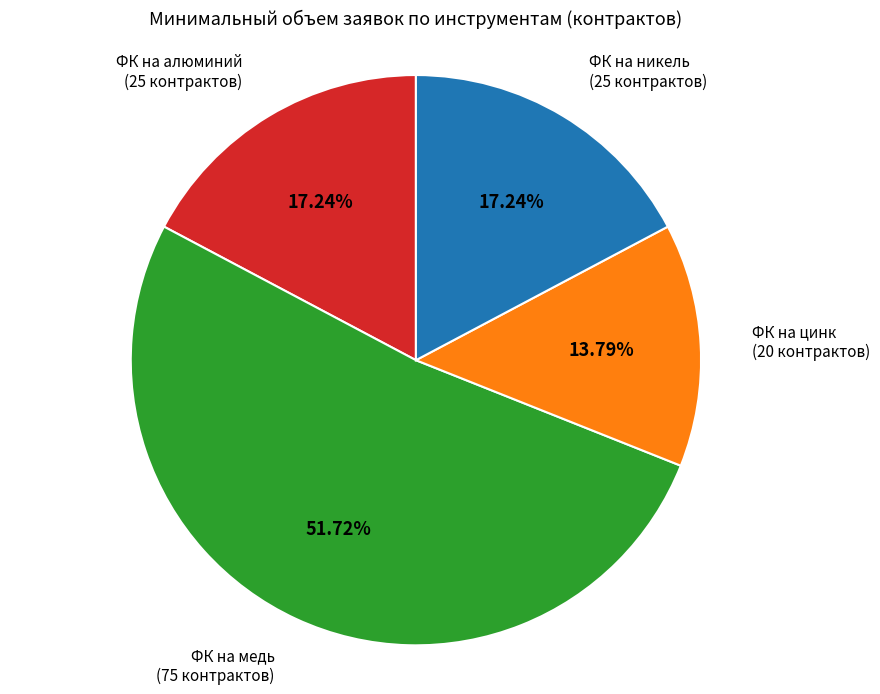

Which slice is the smallest?

ФК на цинк